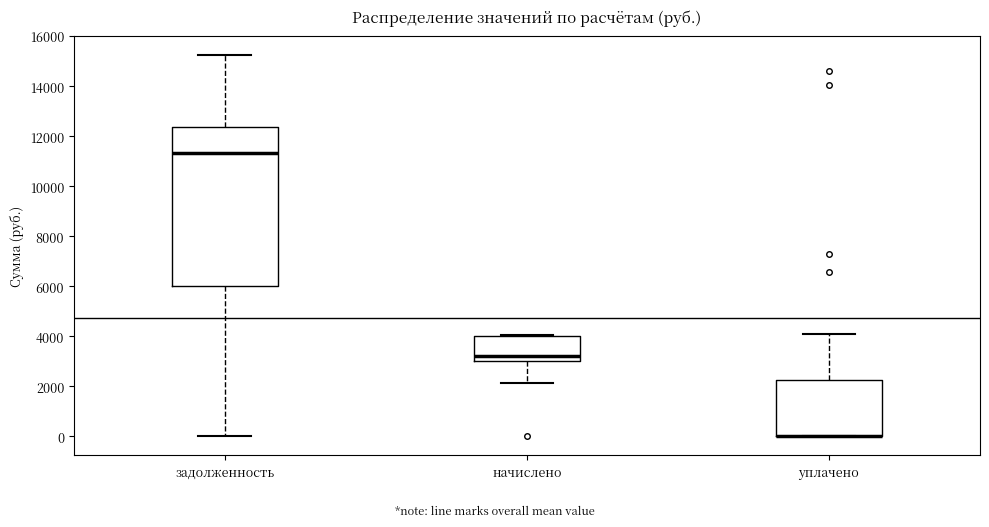

Reading left to right, transcribe this box plot: for each box, give where its median line is, the range the box spans, and where its two whiskers end, as read against the y-axis. The values are not printed on the chart, so give them approximately, as read against the axis.

задолженность: median 11400, box 6000 to 12400, whiskers 0 to 15200
начислено: median 3200, box 3000 to 4000, whiskers 2200 to 4000
уплачено: median 0 (drawn on the box's lower edge), box 0 to 2200, whiskers 0 to 4200